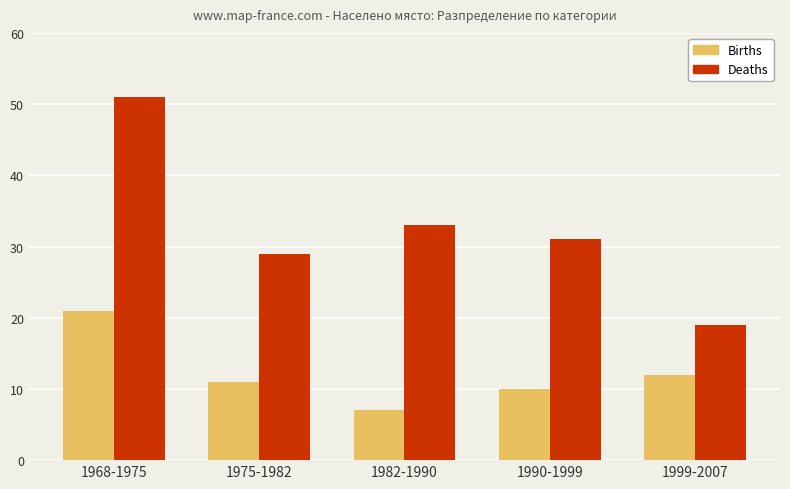

Which series has the largest total across all categories?

Deaths